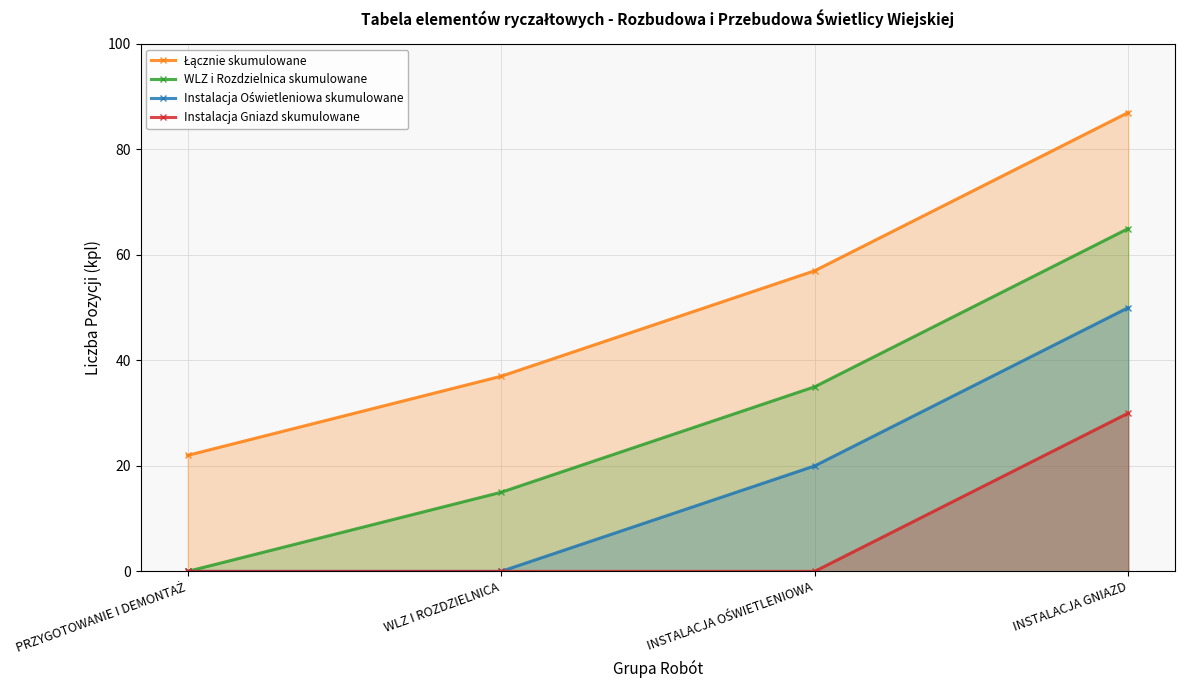

What is the label of the 4th point from the left?

INSTALACJA GNIAZD